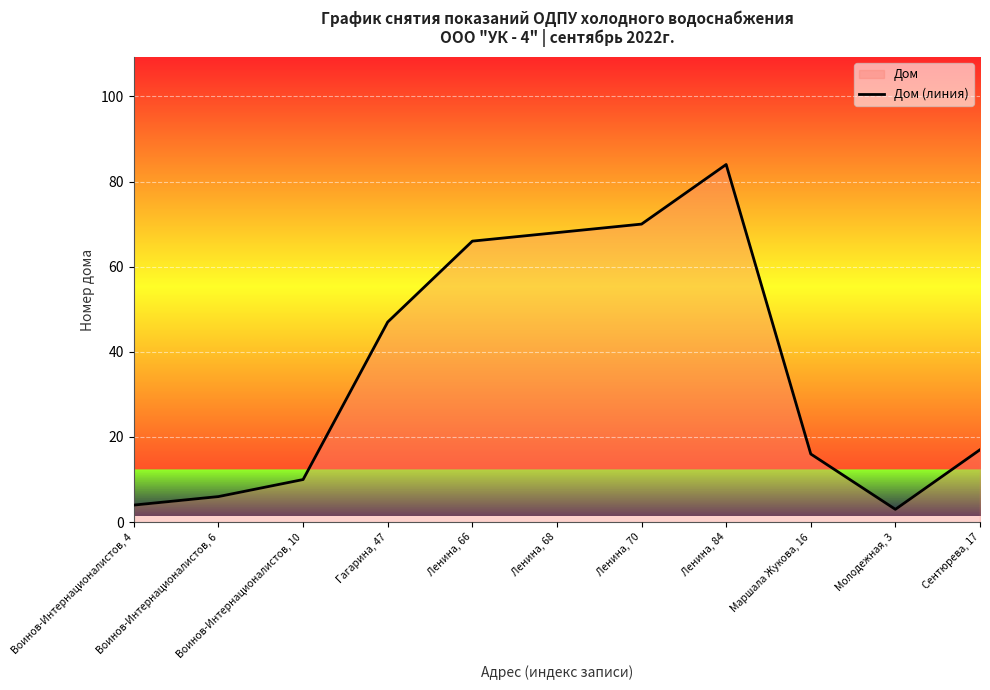

Rank the categories by value from lowest to highest.

Молодежная, 3, Воинов-Интернационалистов, 4, Воинов-Интернационалистов, 6, Воинов-Интернационалистов, 10, Маршала Жукова, 16, Сентюрева, 17, Гагарина, 47, Ленина, 66, Ленина, 68, Ленина, 70, Ленина, 84